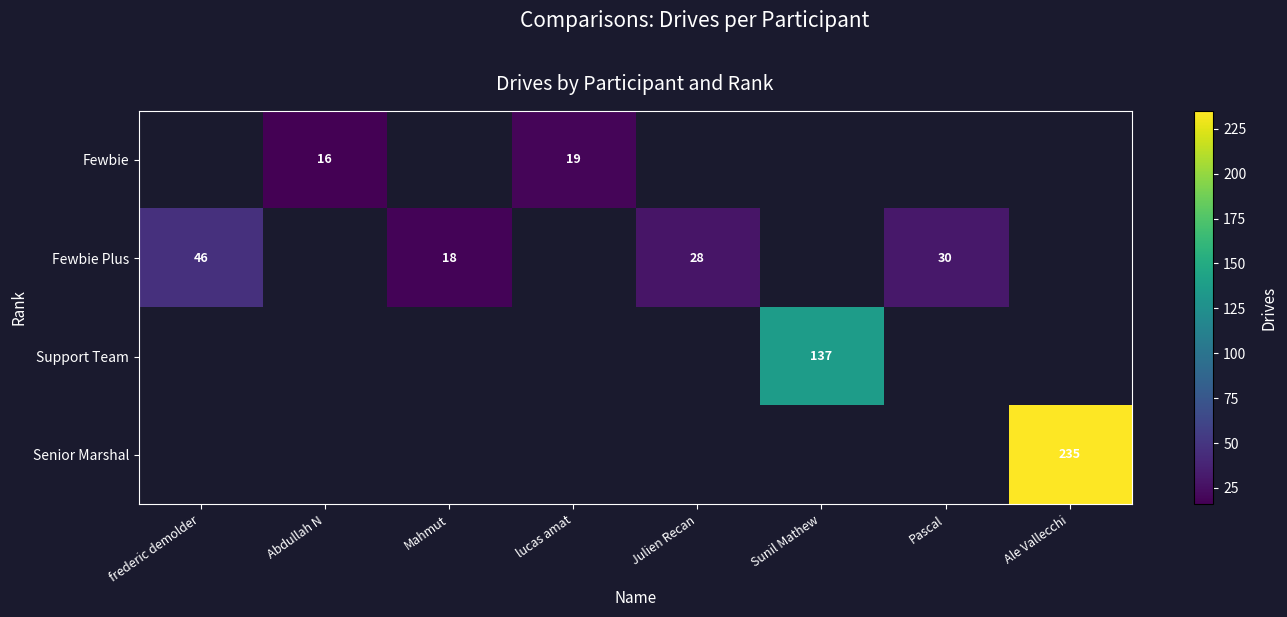

True or false: Support Team has a value of 214 at Sunil Mathew.

False